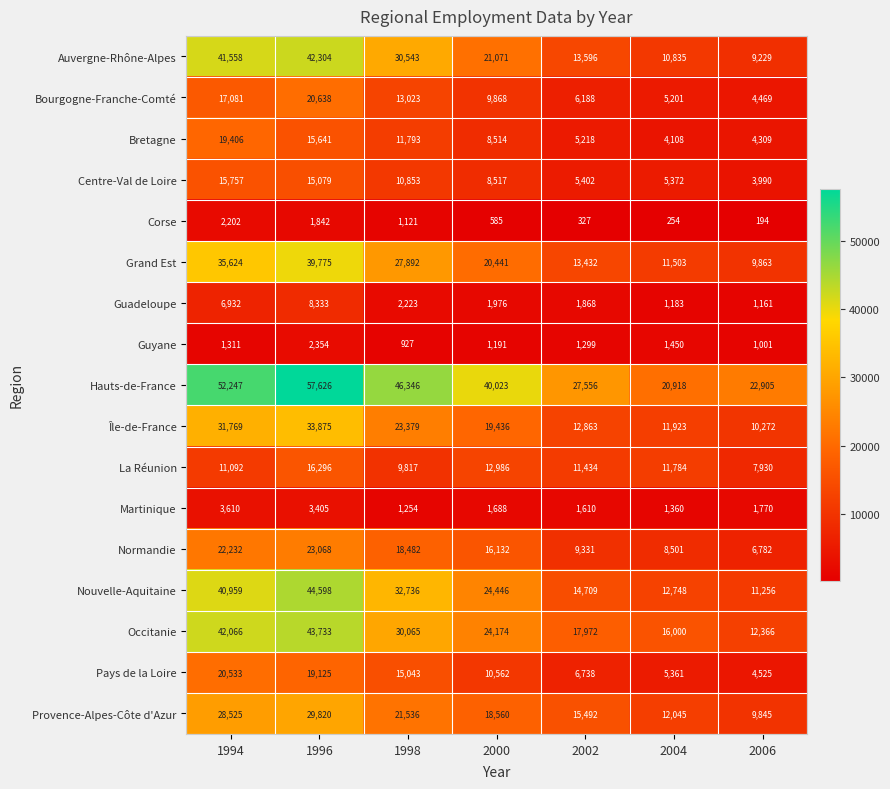

Which series has the largest total across all categories?

Hauts-de-France